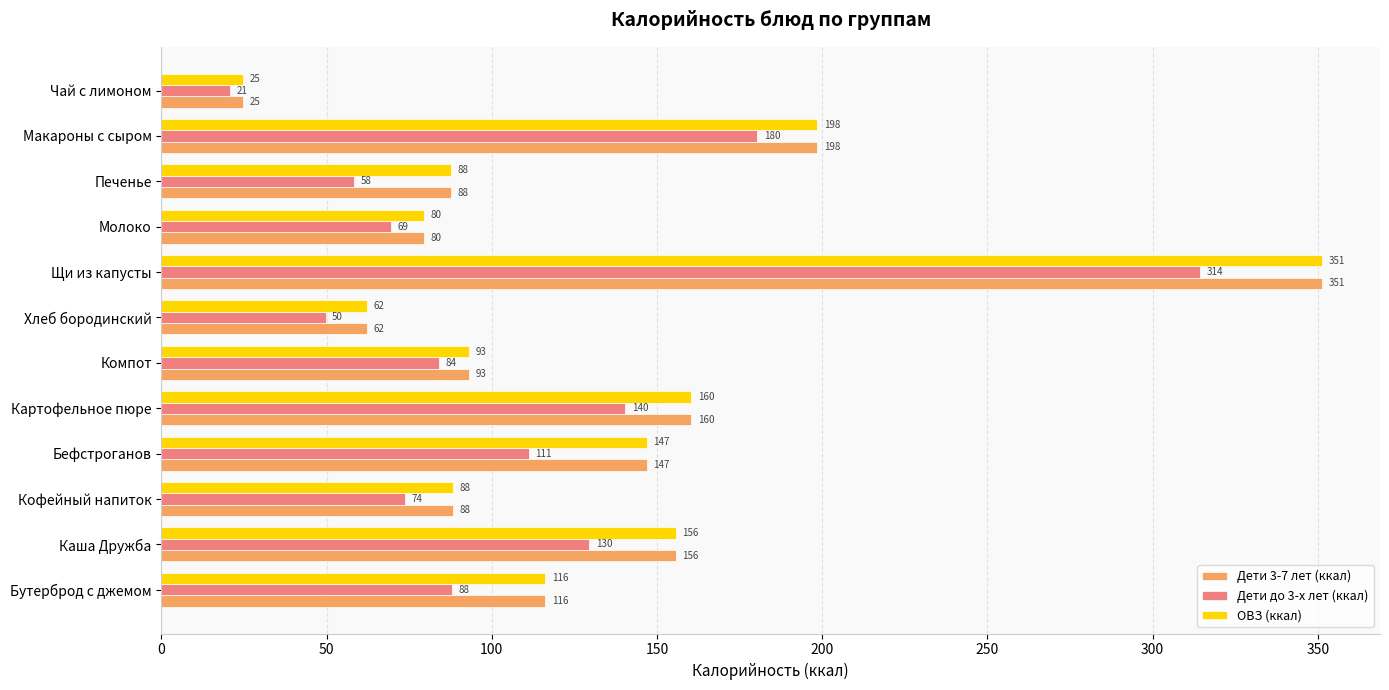

True or false: Дети 3-7 лет (ккал) has a value of 24.7 at Чай с лимоном.

True